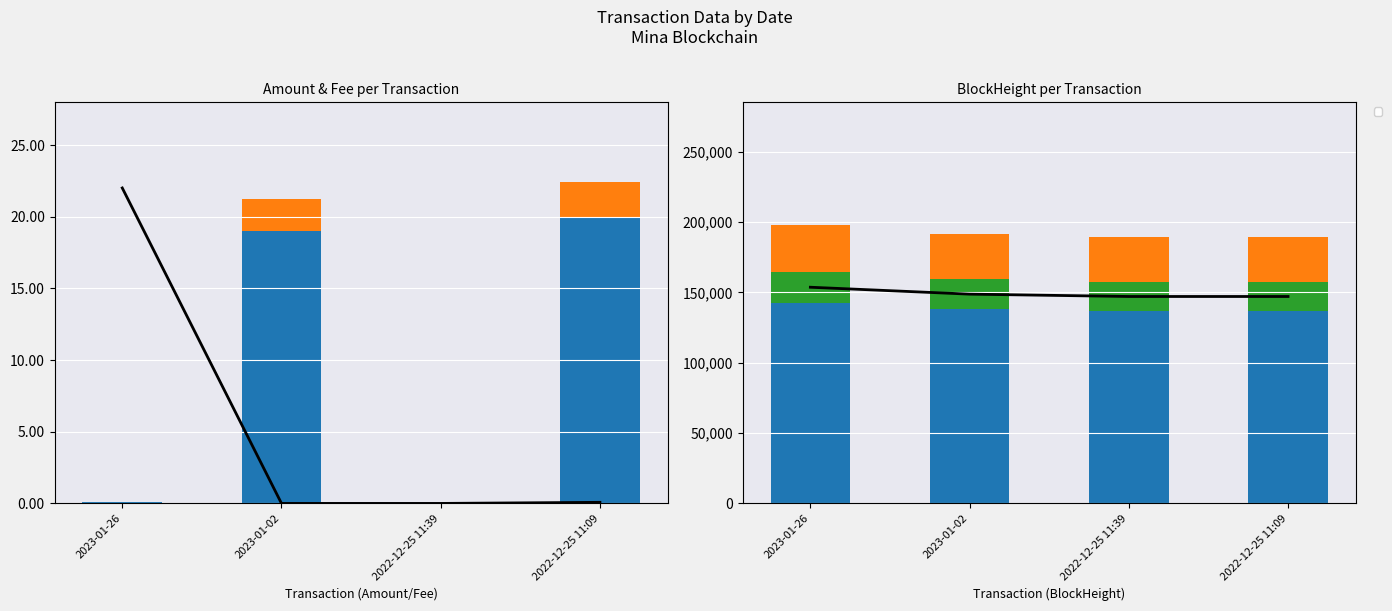

How many bars are there in each group?

3